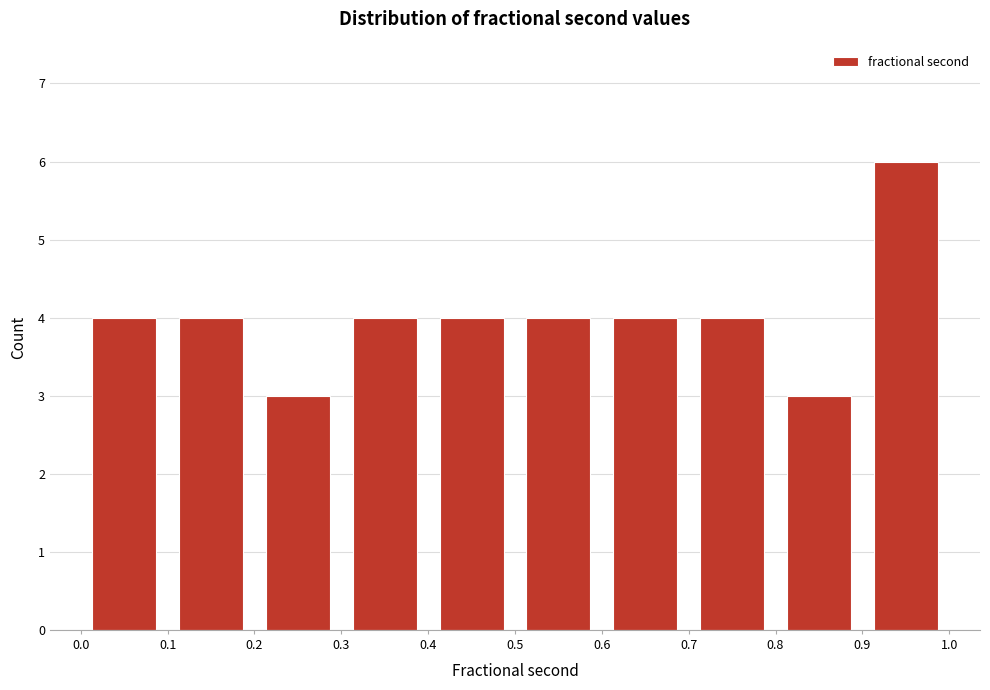

Reading left to right, transcribe this chart: for each bar, give the range it covers on the x-axis and its height. The values are not printed on the chart, so give them approximately, as read against the axis.

0.0 to 0.1: 4
0.1 to 0.2: 4
0.2 to 0.3: 3
0.3 to 0.4: 4
0.4 to 0.5: 4
0.5 to 0.6: 4
0.6 to 0.7: 4
0.7 to 0.8: 4
0.8 to 0.9: 3
0.9 to 1.0: 6